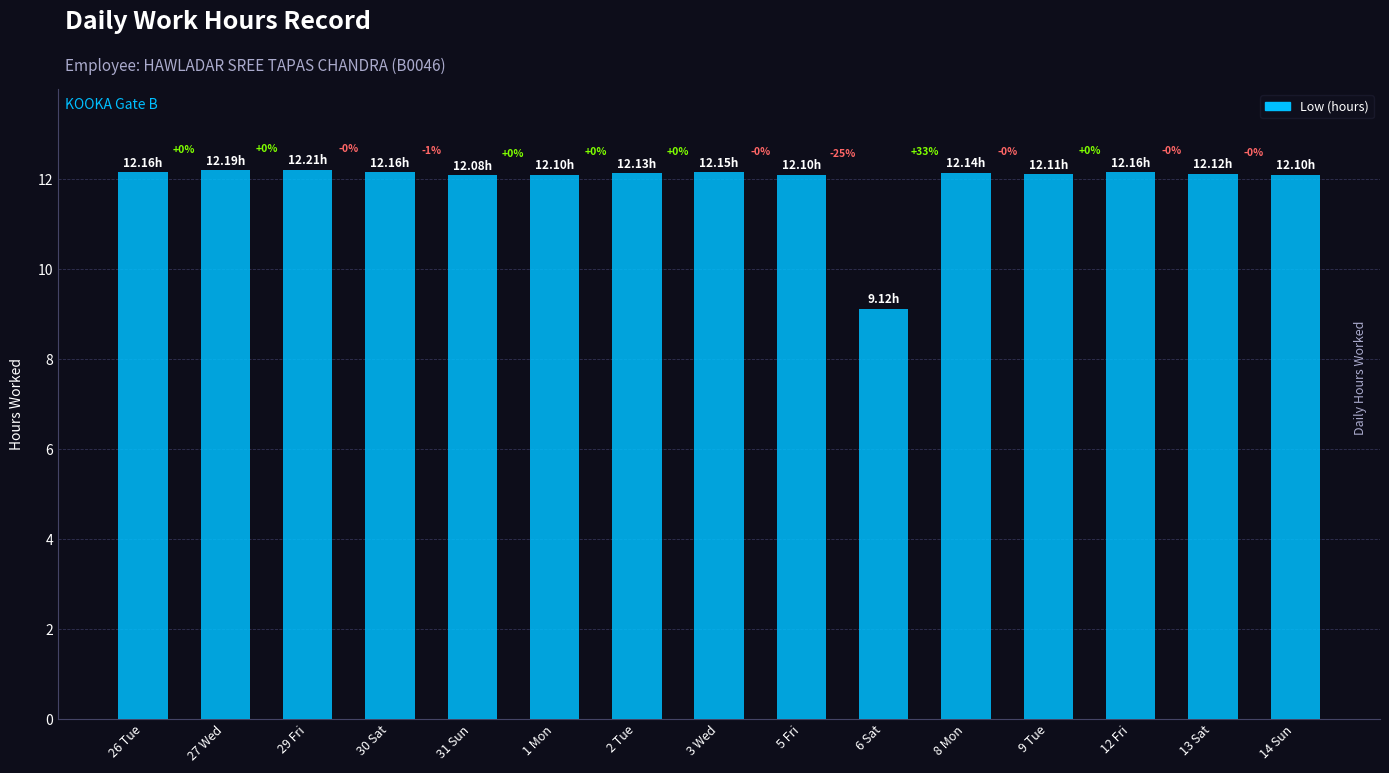

How many bars are there in total?

15